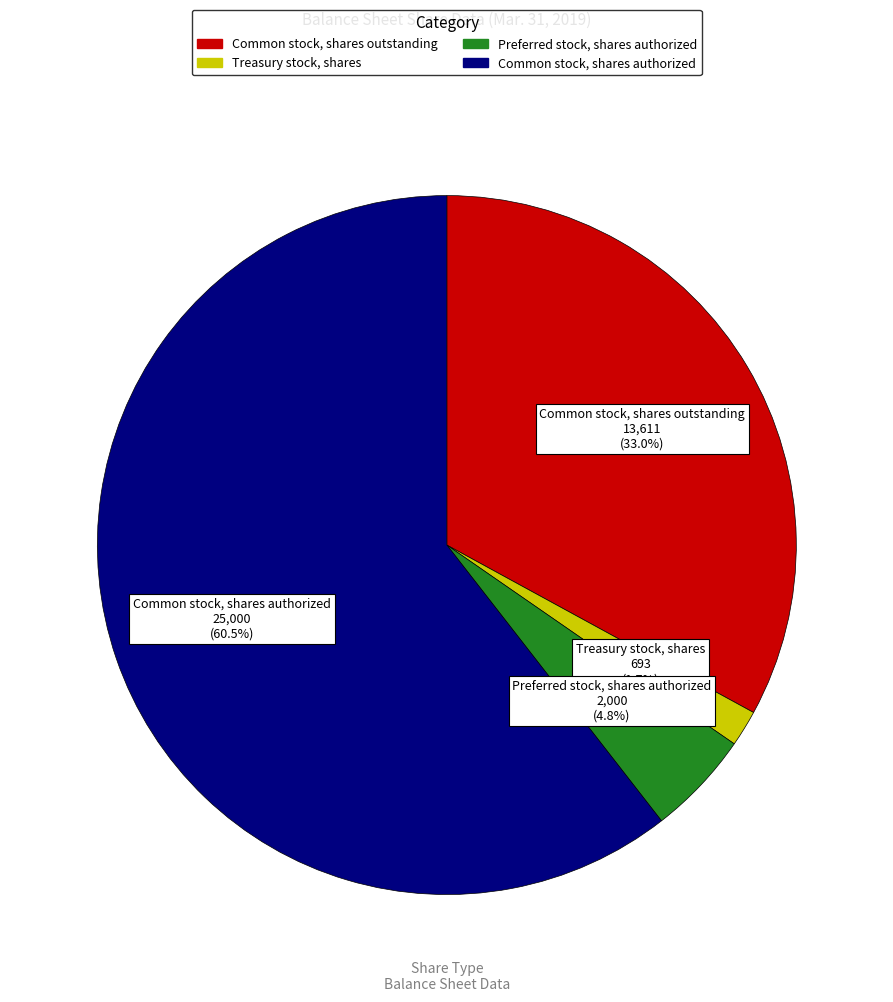

Which category has the biggest portion of the pie?

Common stock, shares authorized